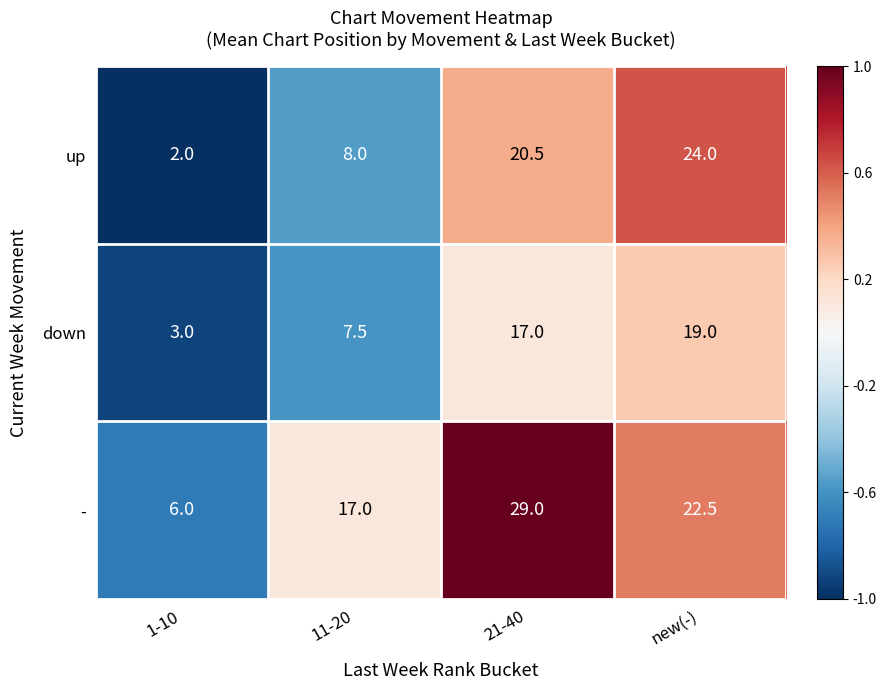

What is the difference between the highest and lowest values at 11-20?

9.5